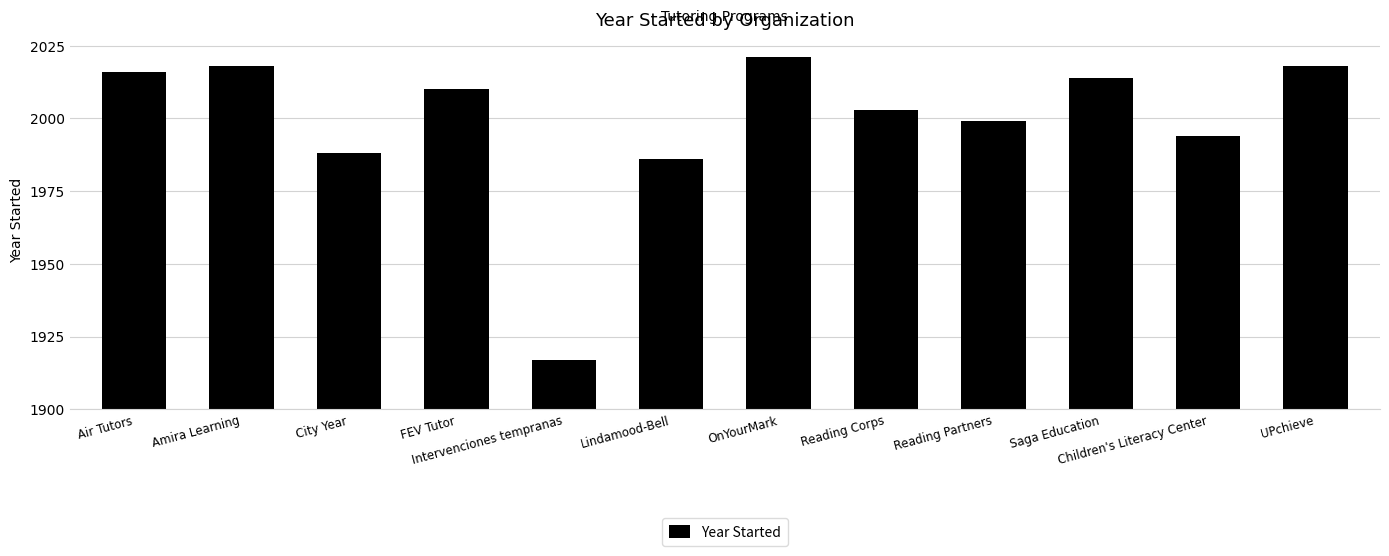

Reading left to right, list all the values displayed in this chart.

Air Tutors=2016	Amira Learning=2018	City Year=1988	FEV Tutor=2010	Intervenciones tempranas=1917	Lindamood-Bell=1986	OnYourMark=2021	Reading Corps=2003	Reading Partners=1999	Saga Education=2014	Children's Literacy Center=1994	UPchieve=2018